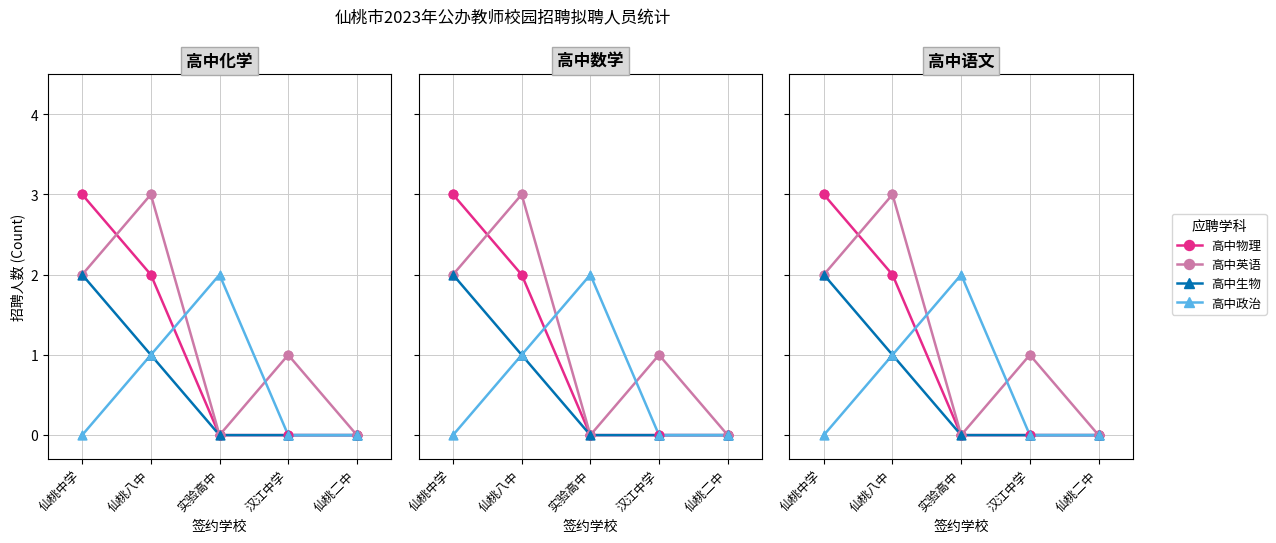

Which series contains the highest Y value?

高中物理